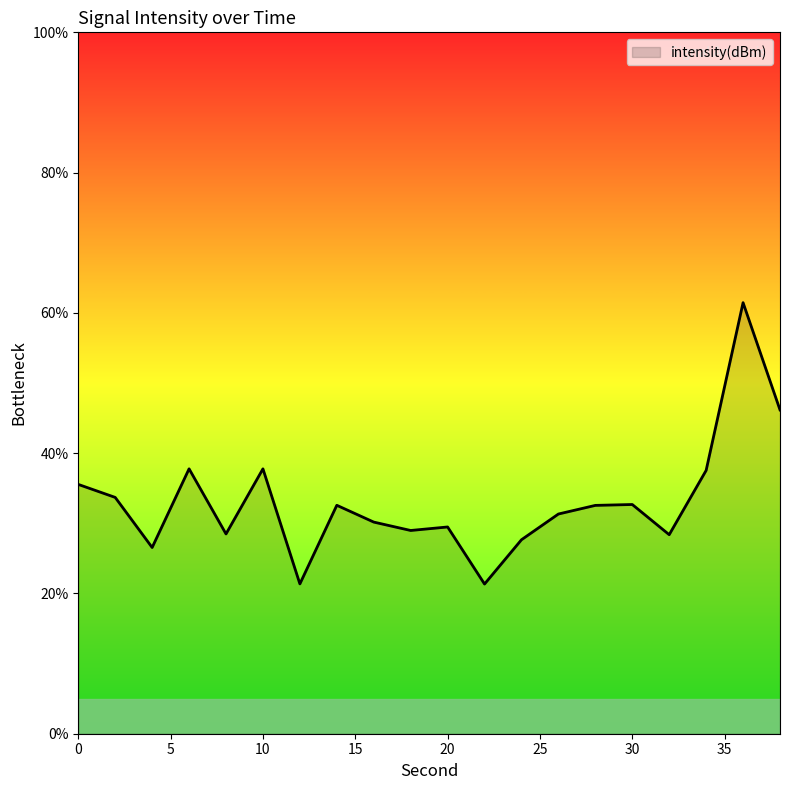

What is the difference between the maximum and minimum values?

40.1